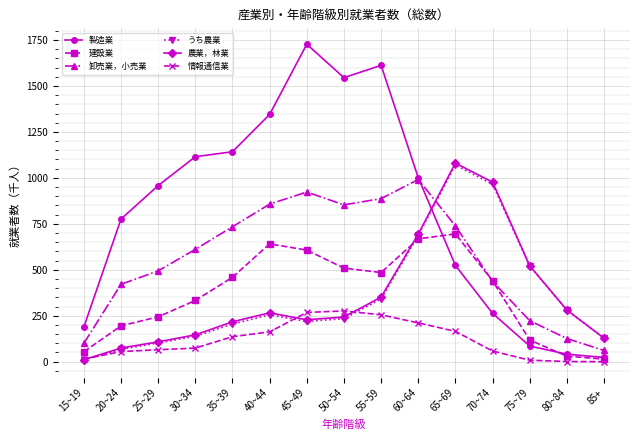

Is this an area chart (filled region under the line)?

No